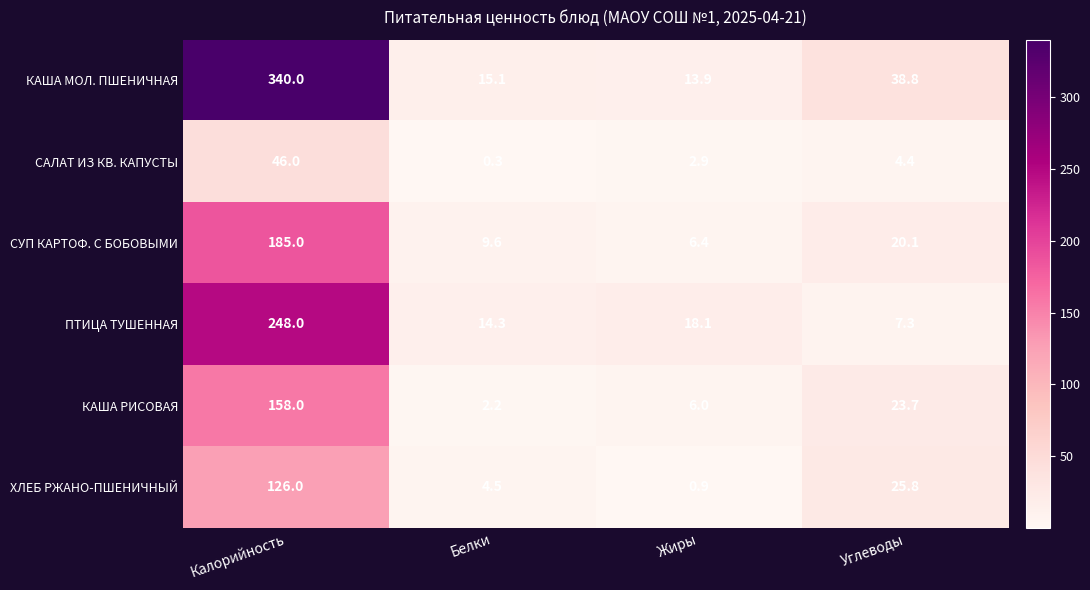

What is the total value across all series at Жиры?

48.2